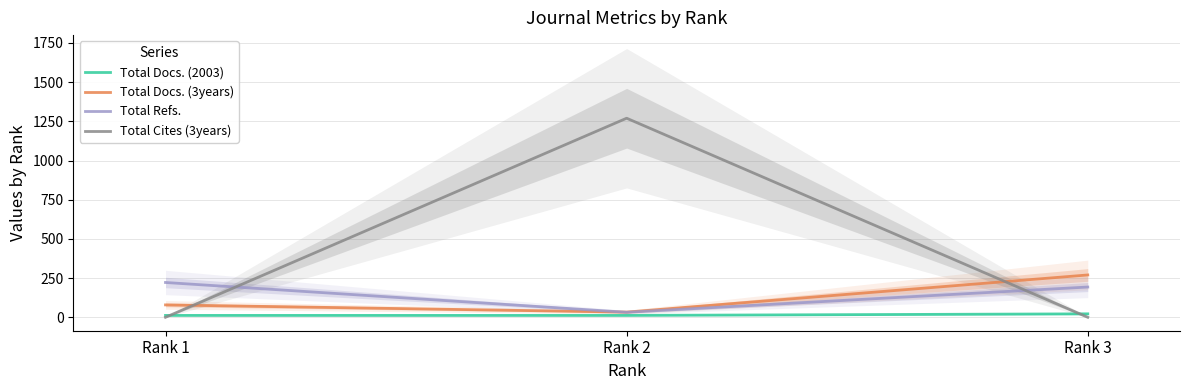

What is the lowest value of the Total Docs. (2003) series?

12